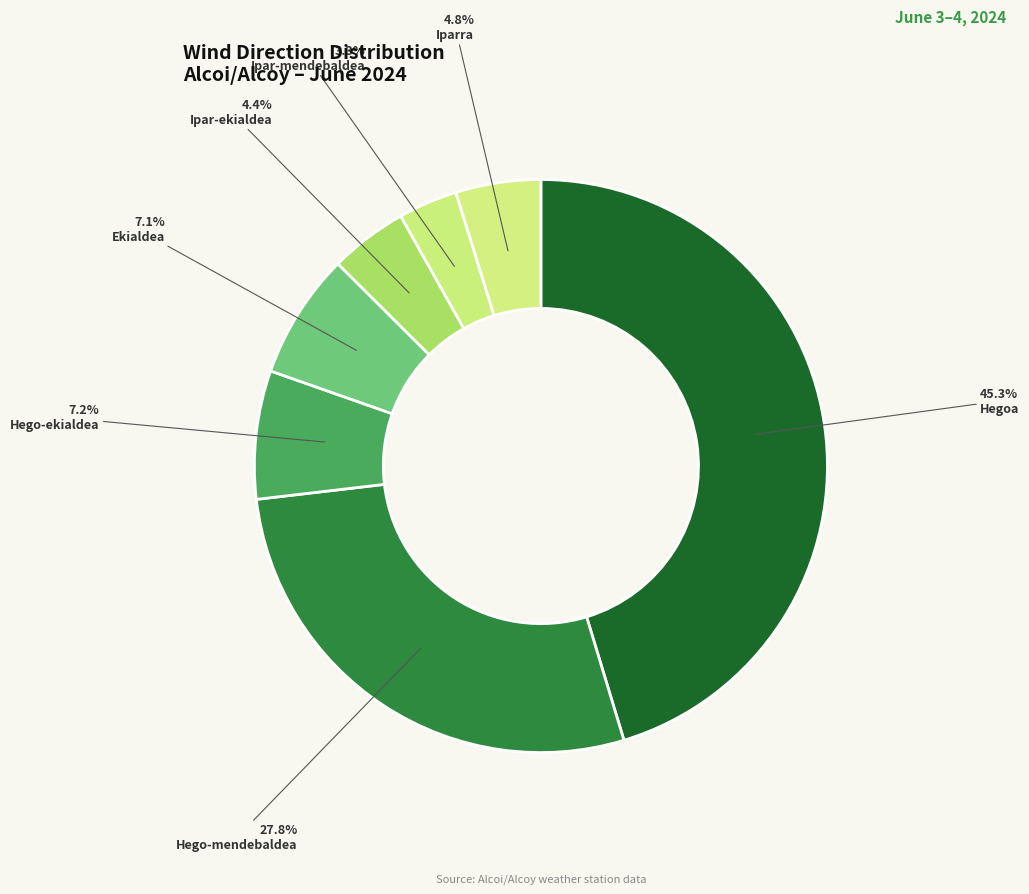

How much of the chart is everything except Ekialdea?

92.9%